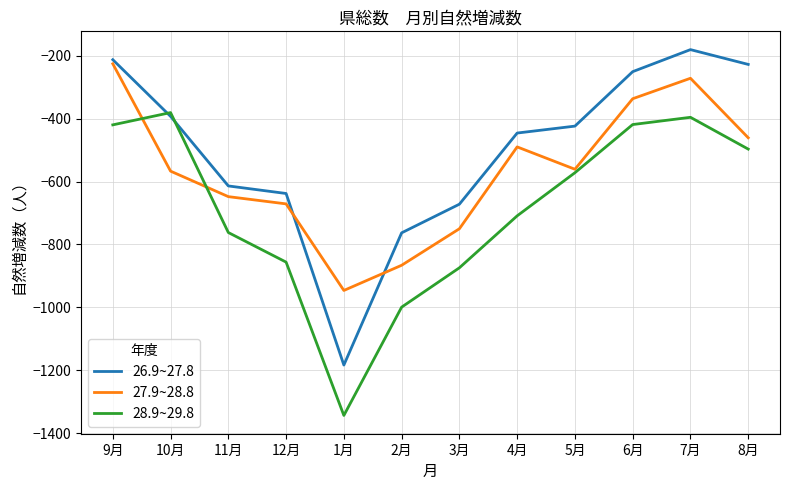

How many interior local peaks does the 28.9~29.8 series have?

2